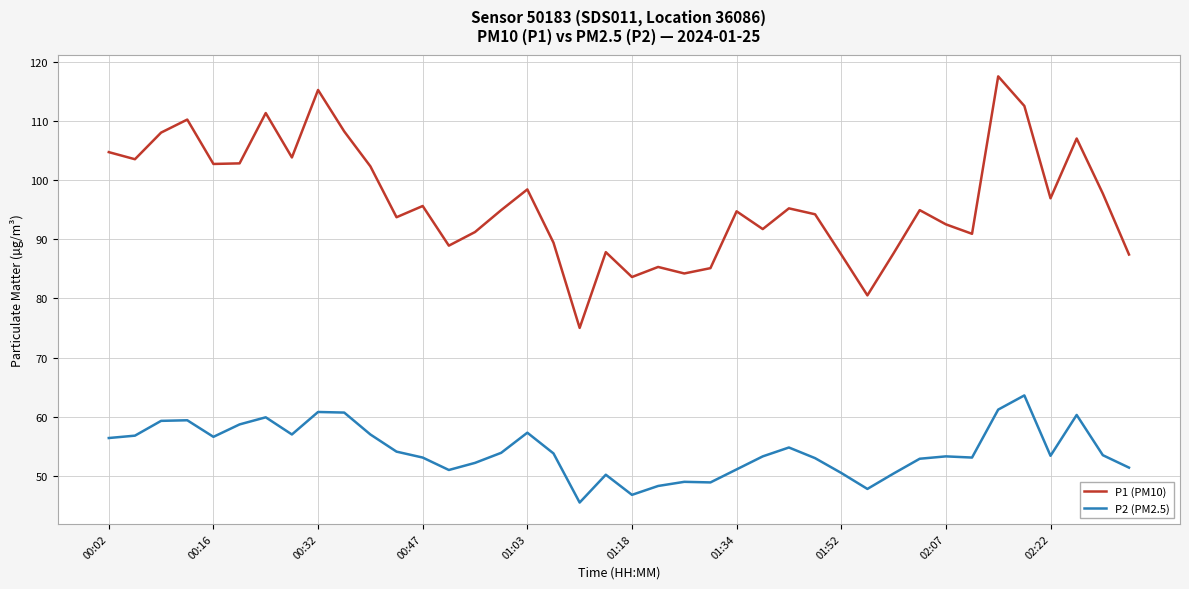

Which series has the largest total across all categories?

P1 (PM10)